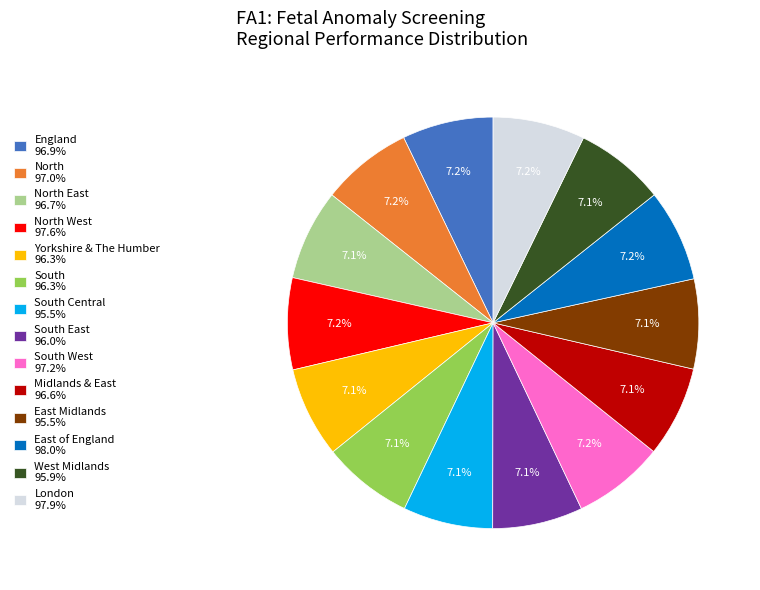

Is the sum of Midlands & East 96.6% and South 96.3% greater than half?

No